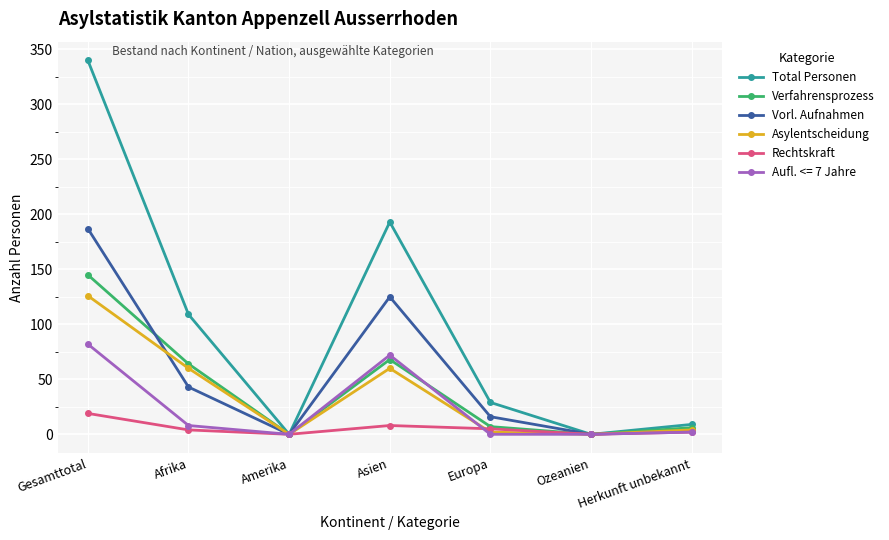

How many interior local peaks does the Total Personen series have?

1